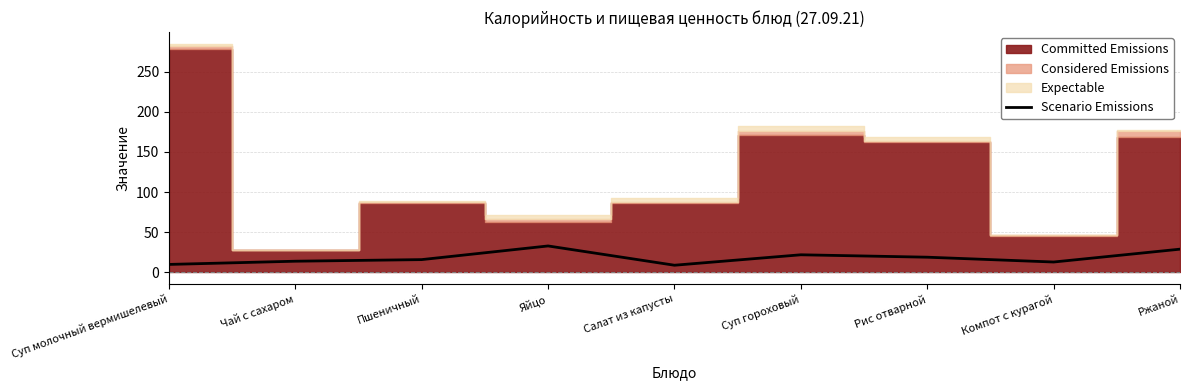

What is the minimum value shown in the chart?

9